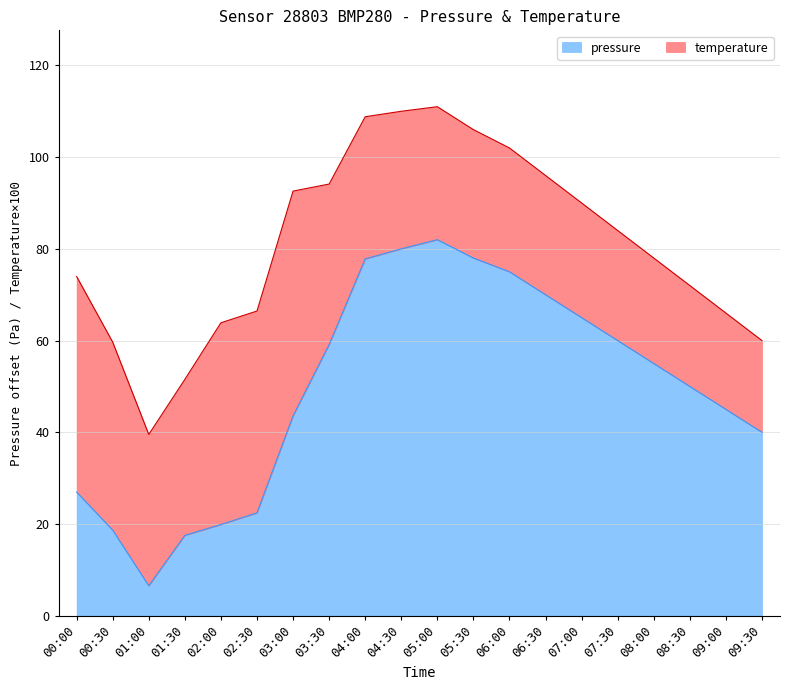

What is the value of the 3rd point from the left?

6.5